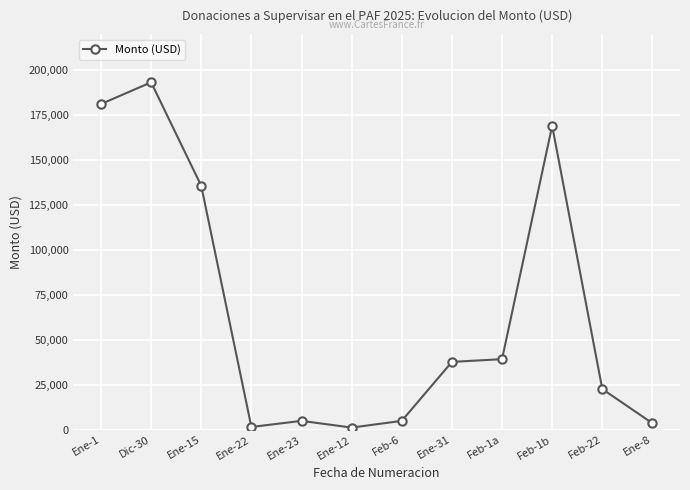

At which label is the value closest to 97250?

Ene-15